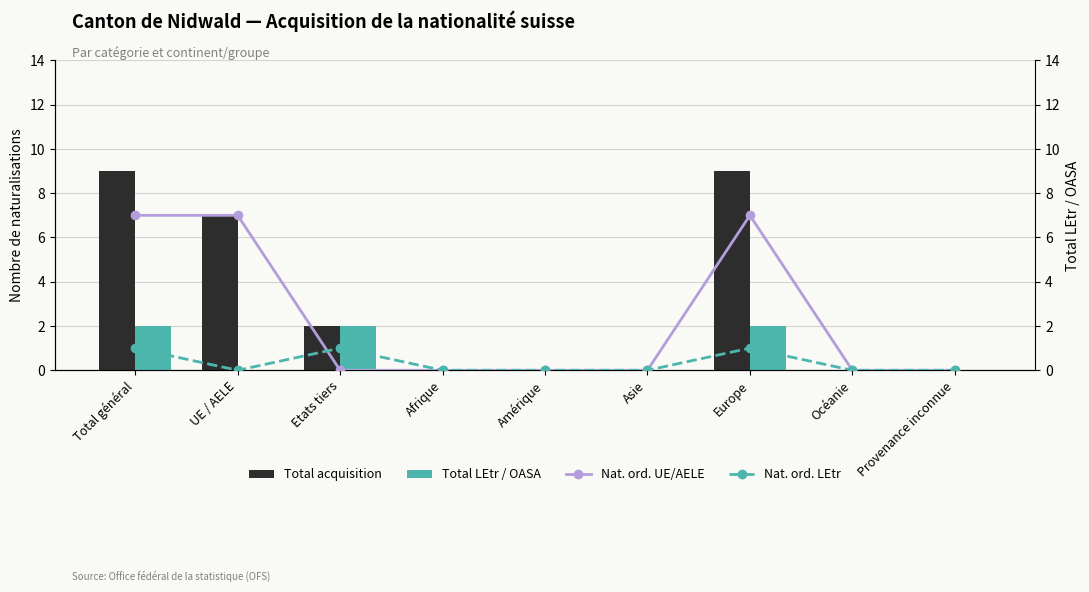

Does the chart contain any negative values?

No